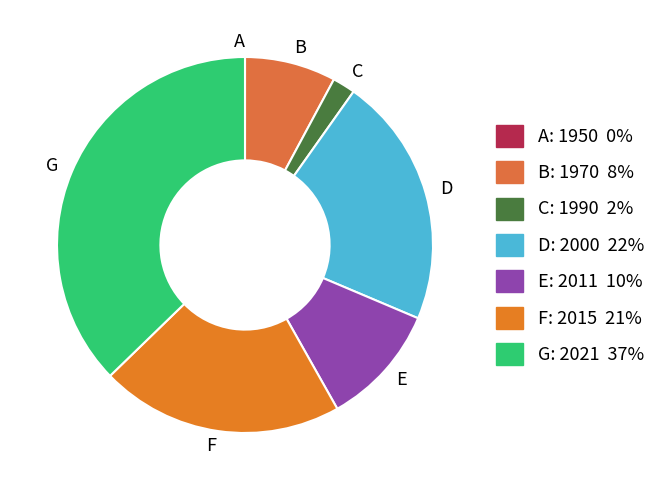

Is it true that E is 10% of the pie?

True